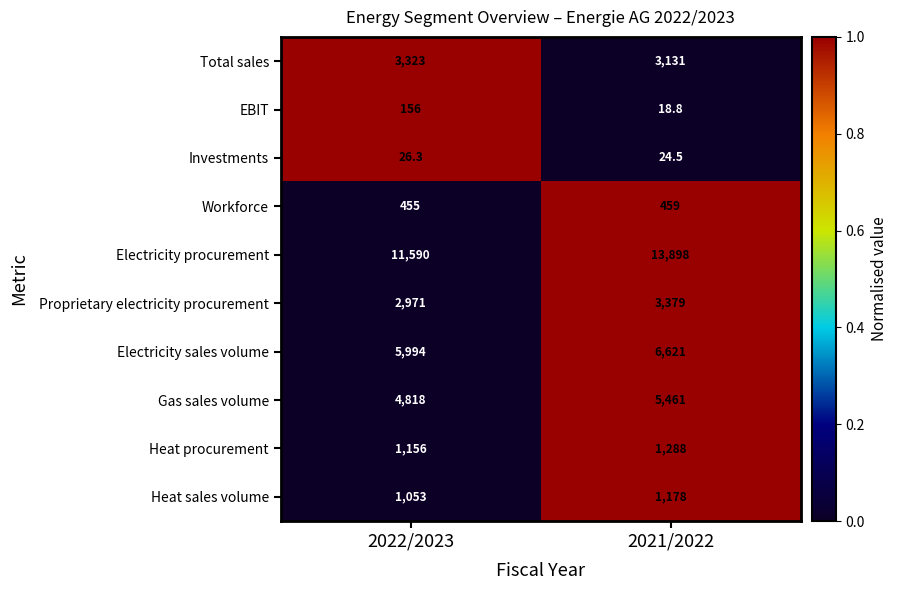

What is the greatest value displayed?

13898.0